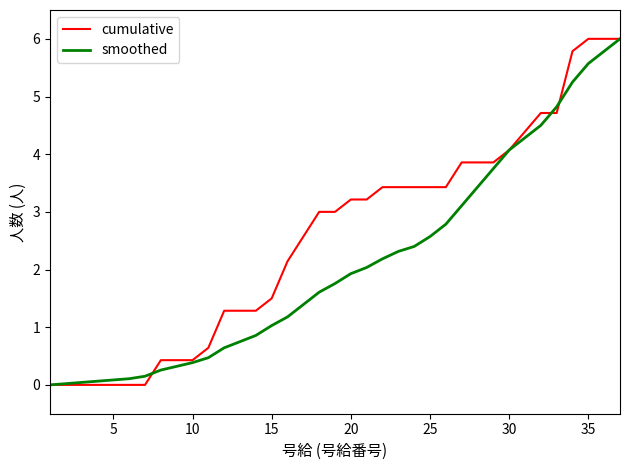

List the series in order of their overall mean, highest first.

cumulative, smoothed